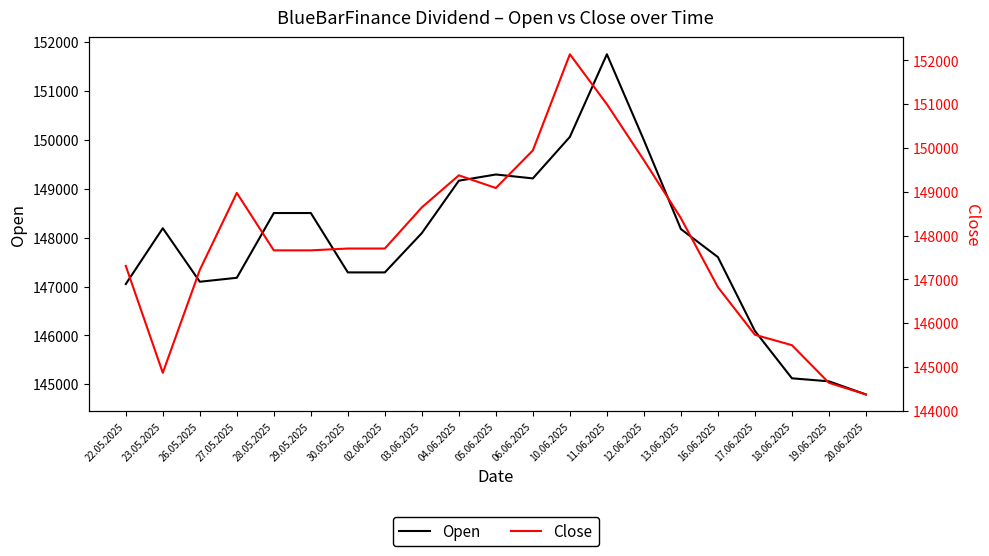

Is the value of Close at 26.05.2025 greater than the value of Open at 03.06.2025?

No